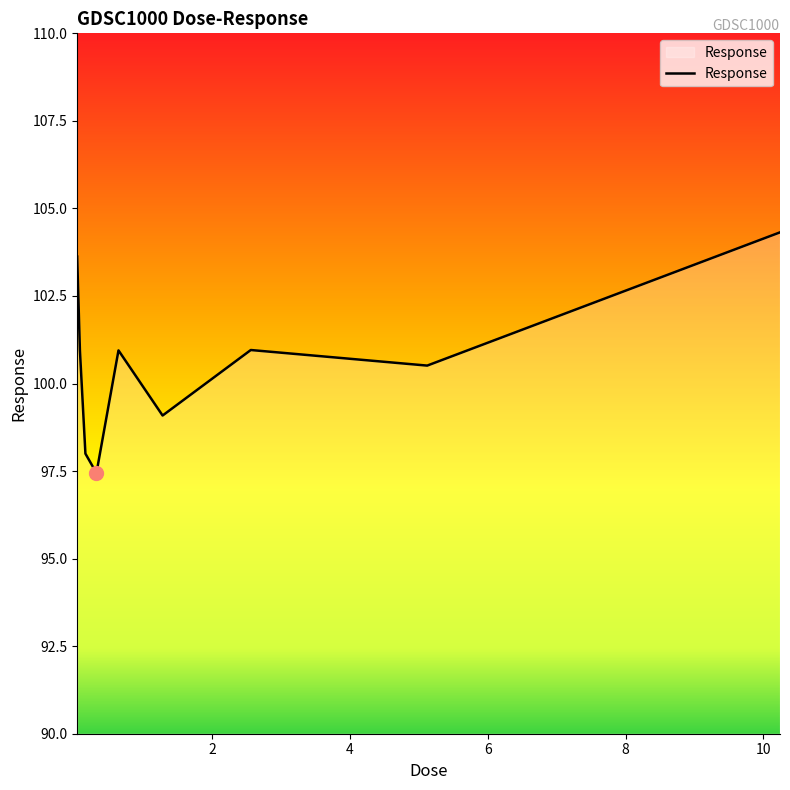

What is the greatest value displayed?

104.3